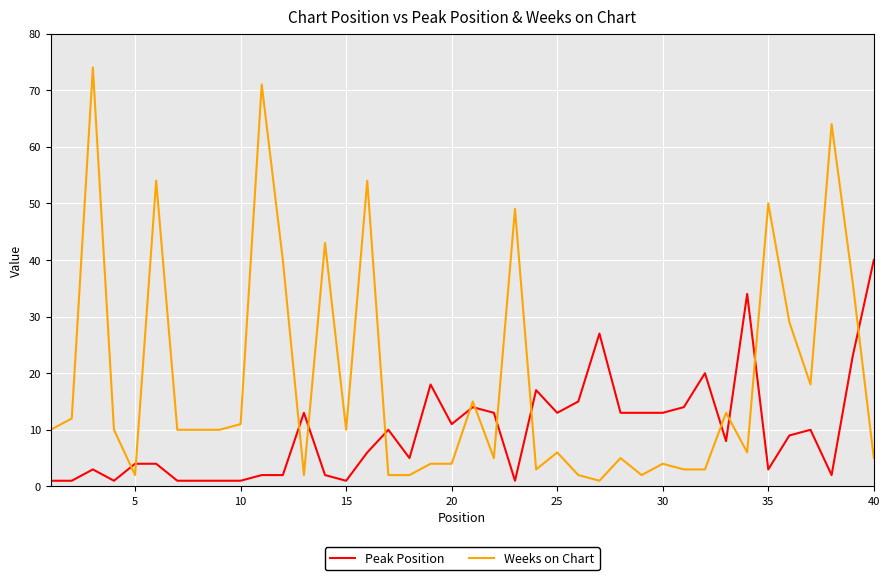

What is the maximum value shown in the chart?

74